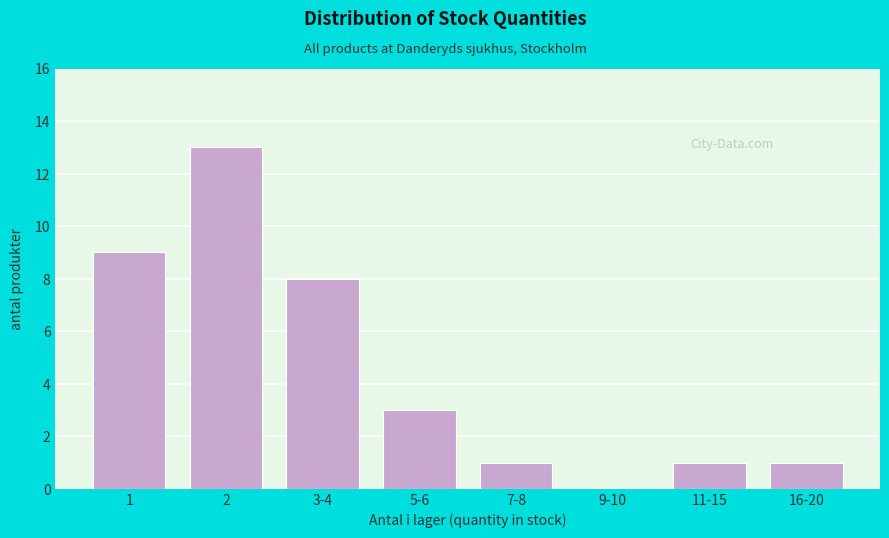

Reading left to right, list all the values displayed in this chart.

1=9	2=13	3-4=8	5-6=3	7-8=1	9-10=0	11-15=1	16-20=1